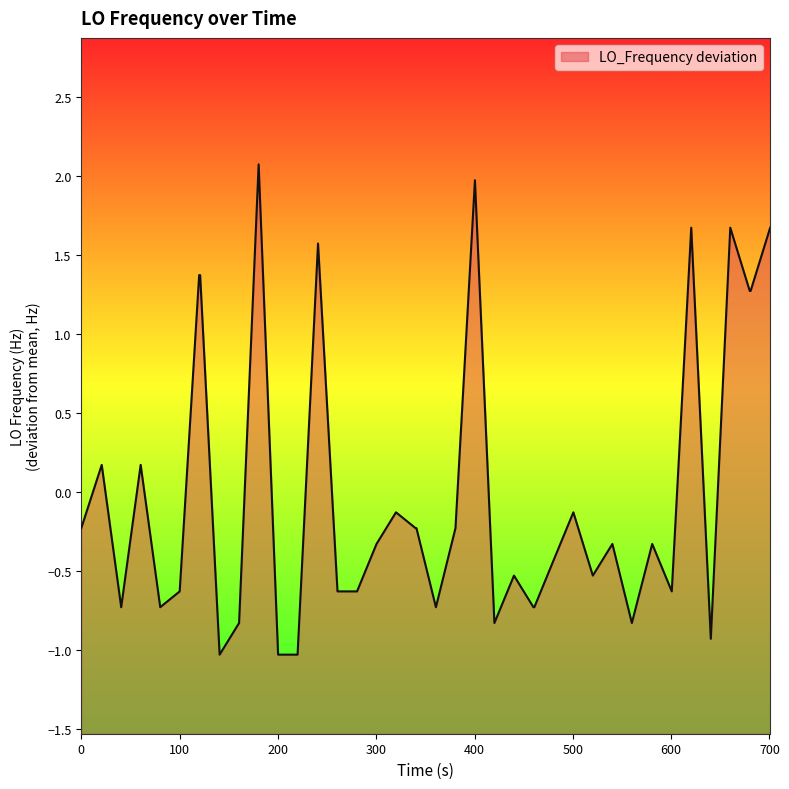

The value at 9 is -1.3. True or false?

False